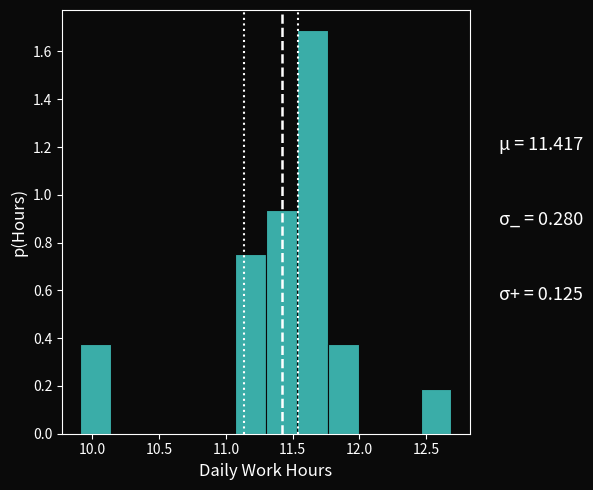

What is the height of the bar covering 11.05 to 11.30 on the x-axis? Neither the bar edges nor the heights are printed on the chart, so give them approximately, as read against the axes.

0.76